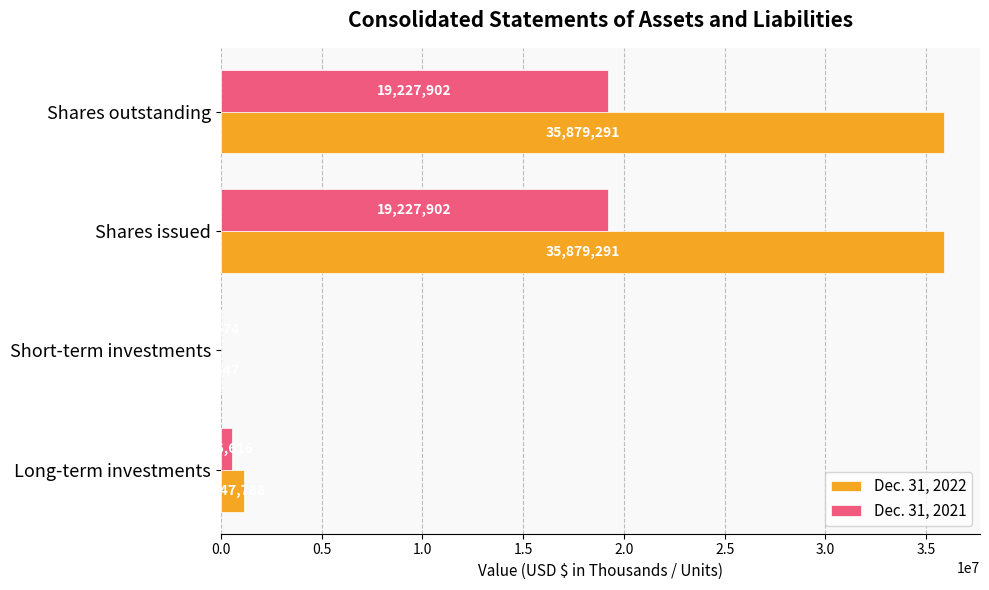

Where is Dec. 31, 2021 nearest to the value 9615788?

Long-term investments